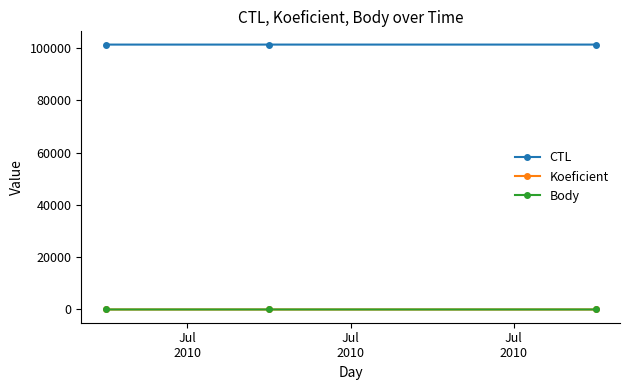

What is the value of the Koeficient point at the 1st from the left?

6